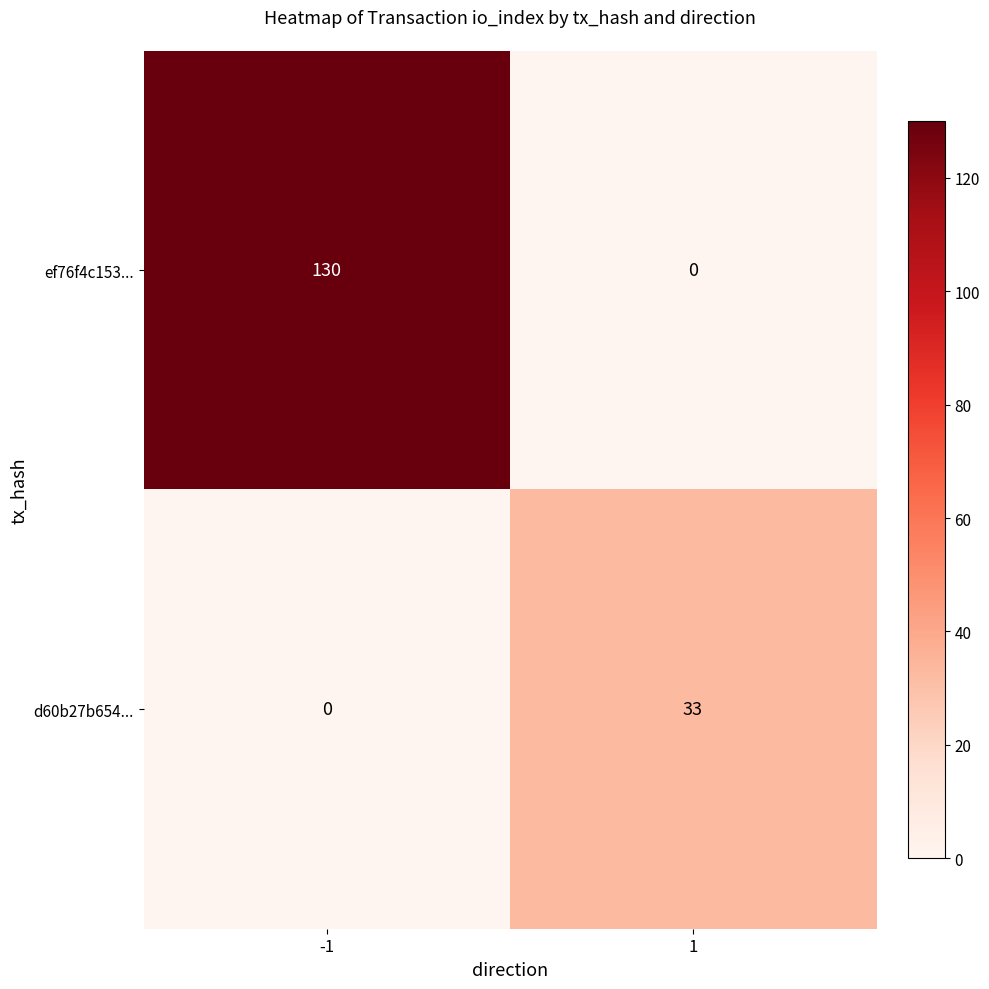

The d60b27b654... series shows 33 at 1. True or false?

True